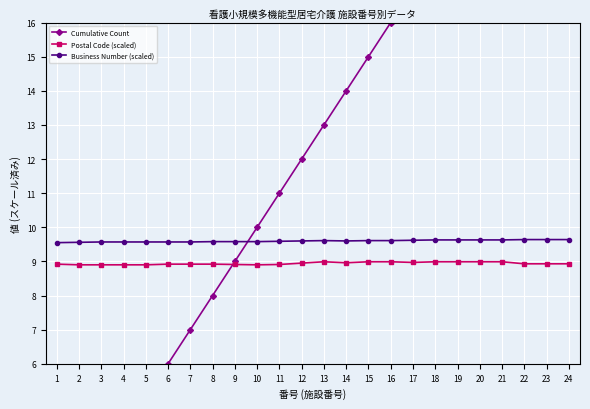

What are all the series names shown in the legend?

Cumulative Count, Postal Code (scaled), Business Number (scaled)